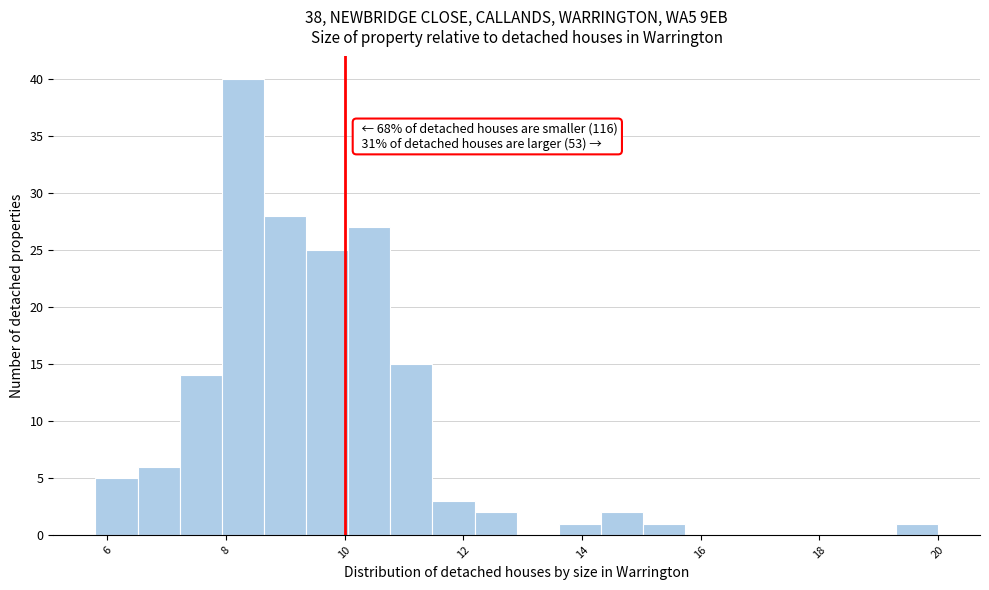

Around what value on the x-axis is the tallest bar? Give the approximate position of its centre, as read against the axis.

8.2